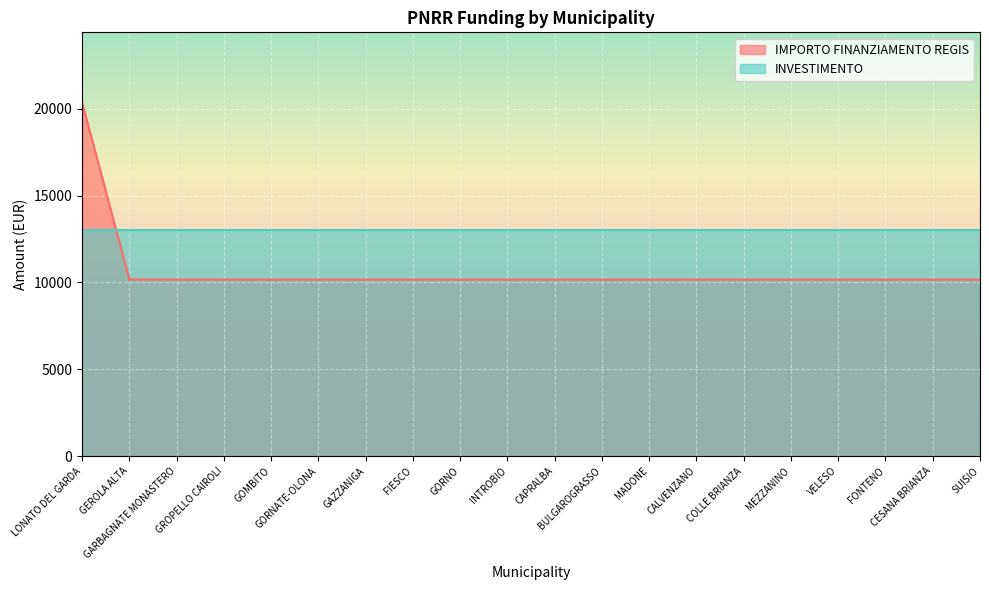

List the labels in order of value, largest first.

LONATO DEL GARDA, GEROLA ALTA, GARBAGNATE MONASTERO, GROPELLO CAIROLI, GOMBITO, GORNATE-OLONA, GAZZANIGA, FIESCO, GORNO, INTROBIO, CAPRALBA, BULGAROGRASSO, MADONE, CALVENZANO, COLLE BRIANZA, MEZZANINO, VELESO, FONTENO, CESANA BRIANZA, SUISIO